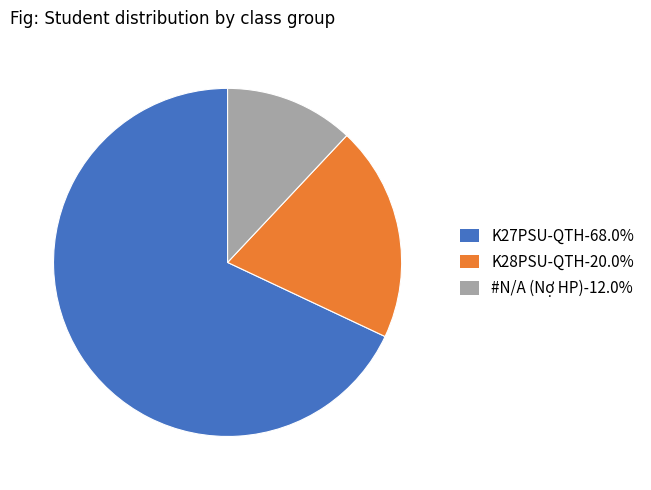

Which has a higher value, K28PSU-QTH or #N/A (Nợ HP)?

K28PSU-QTH